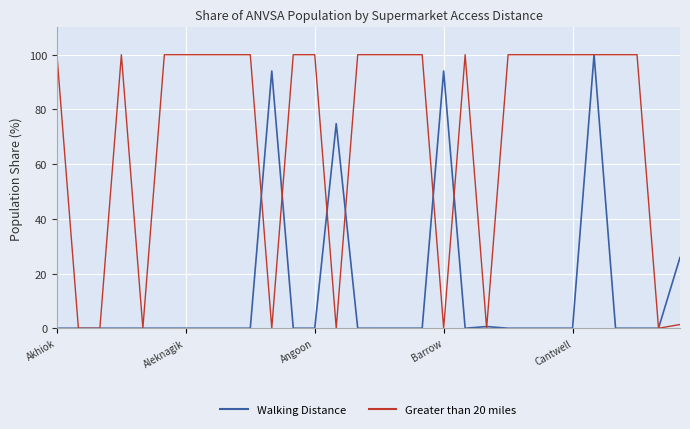

What is the difference between the second highest and minimum values in the Greater than 20 miles series?

100.0